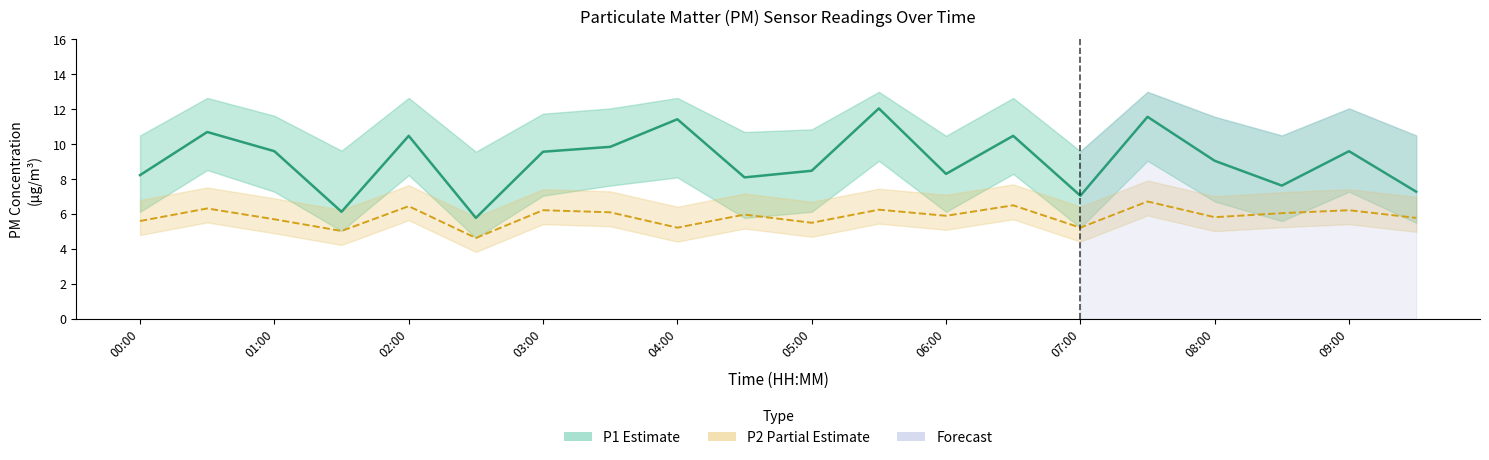

What value does the P1 (Estimate) series have at 19?

7.3